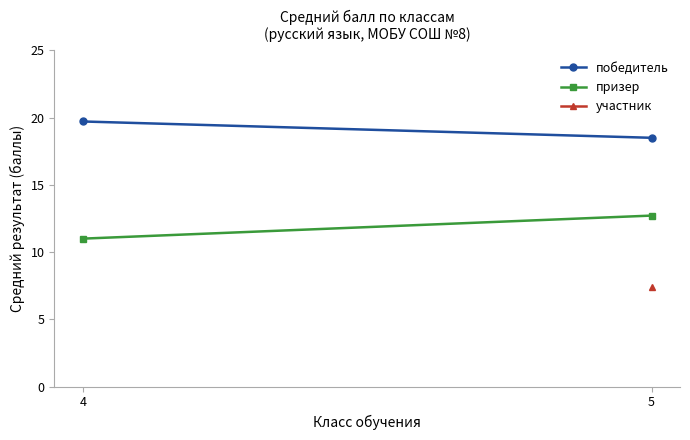

What are all the series names shown in the legend?

победитель, призер, участник